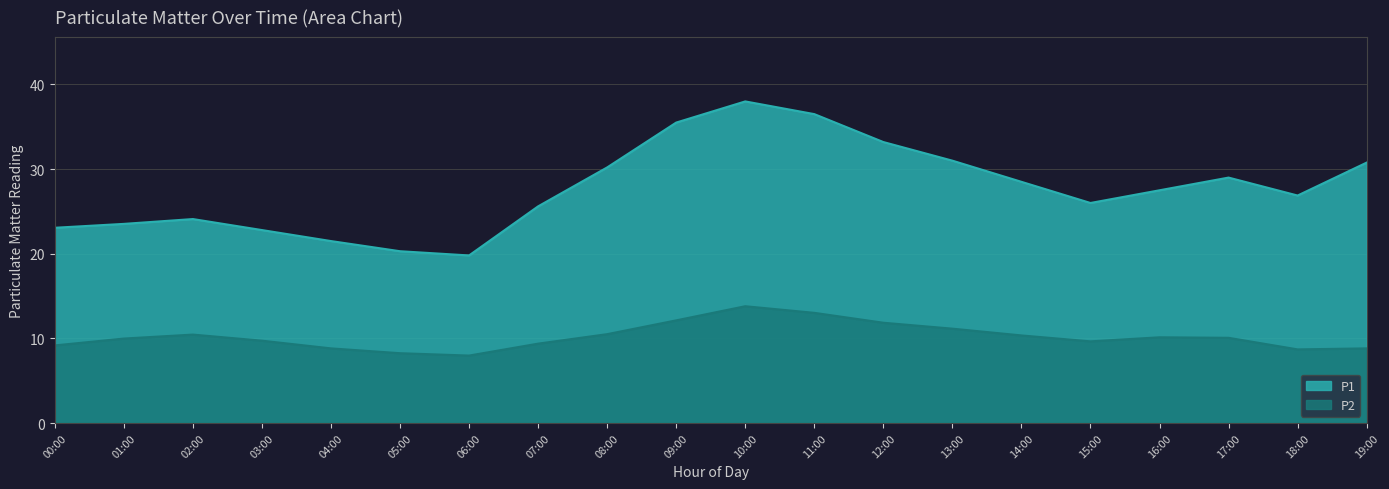

What is the sum of all P2 values?

203.9